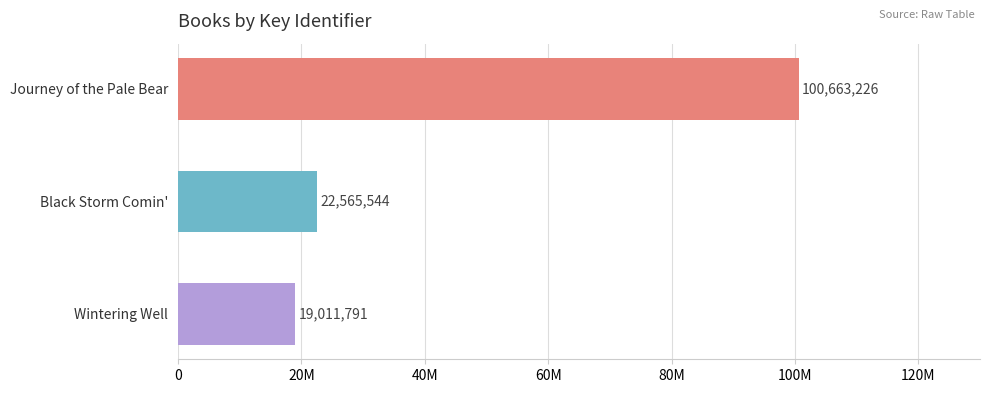

List the labels in order of value, largest first.

Journey of the Pale Bear, Black Storm Comin', Wintering Well